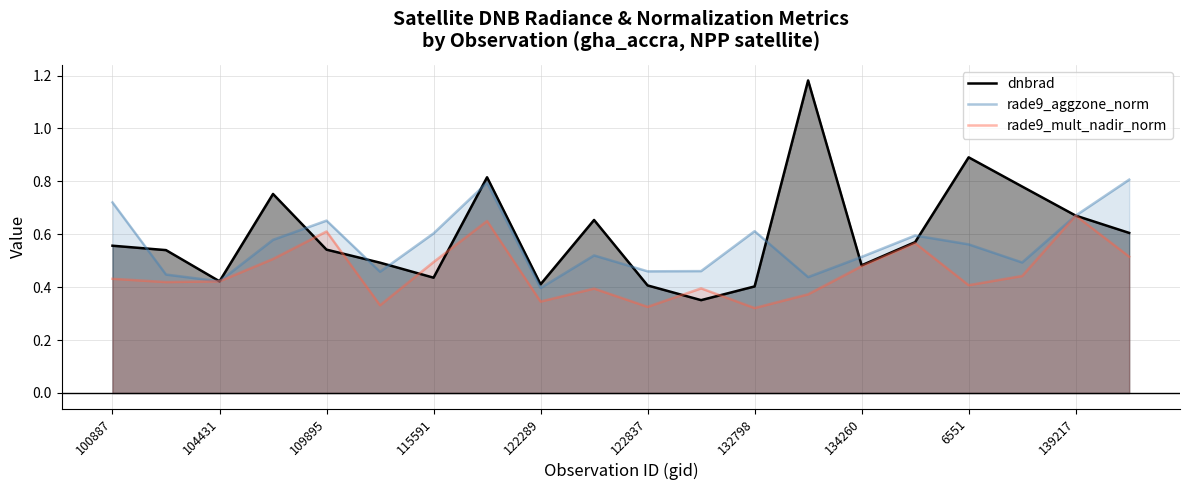

Between 100887 and 132798, which series saw the biggest shift?

dnbrad